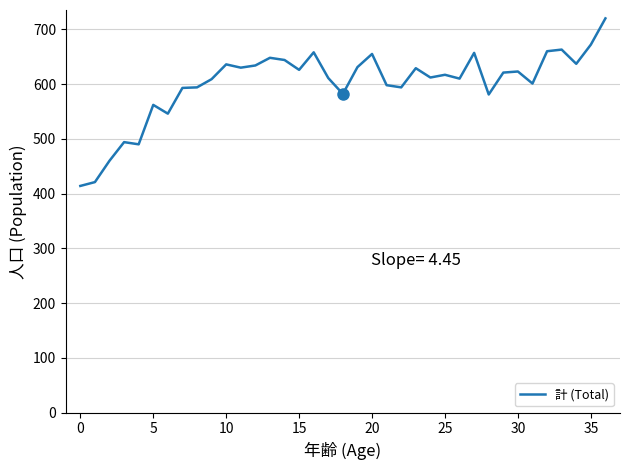

What is the maximum value shown in the chart?

720